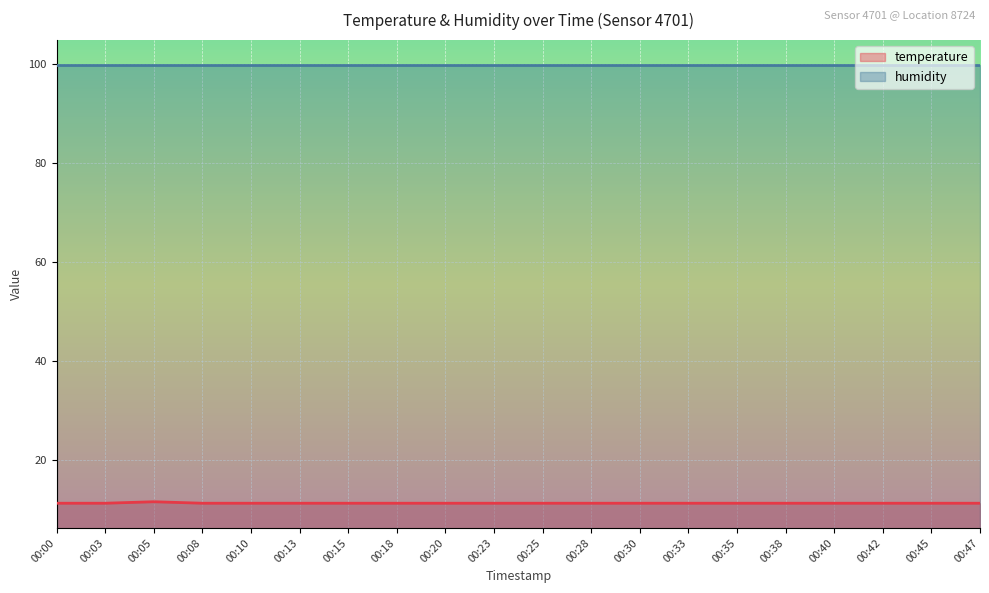

Is this an area chart (filled region under the line)?

No